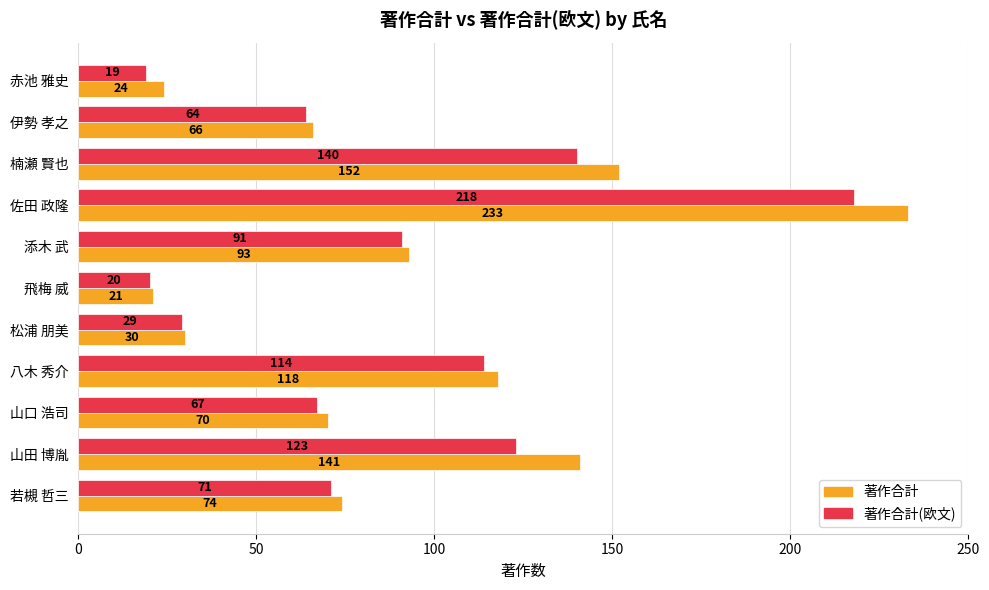

Where is 著作合計 nearest to the value 127?

八木 秀介